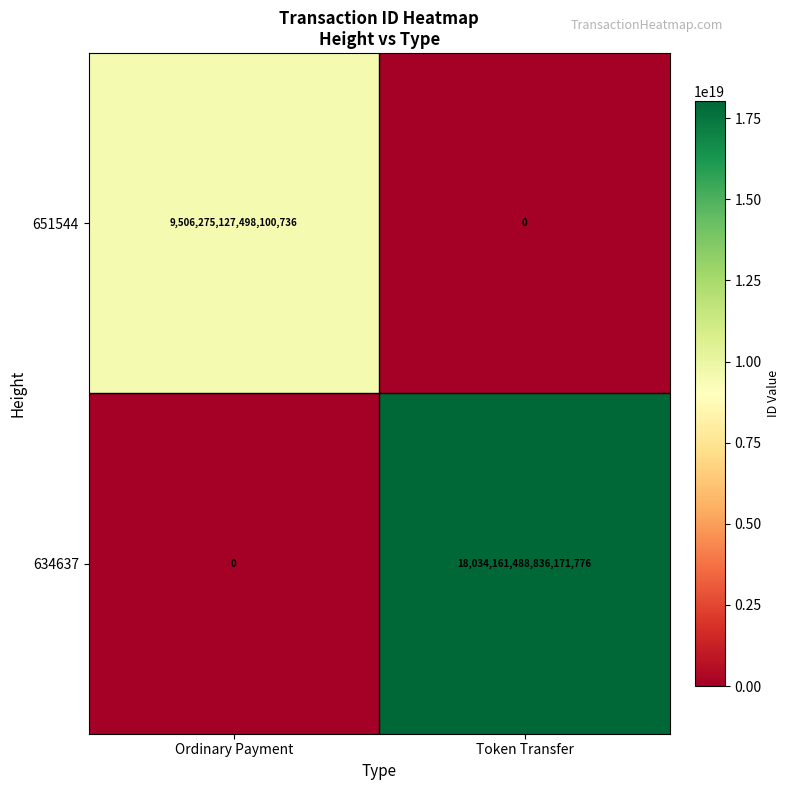

Which series has the largest range (max minus min)?

634637